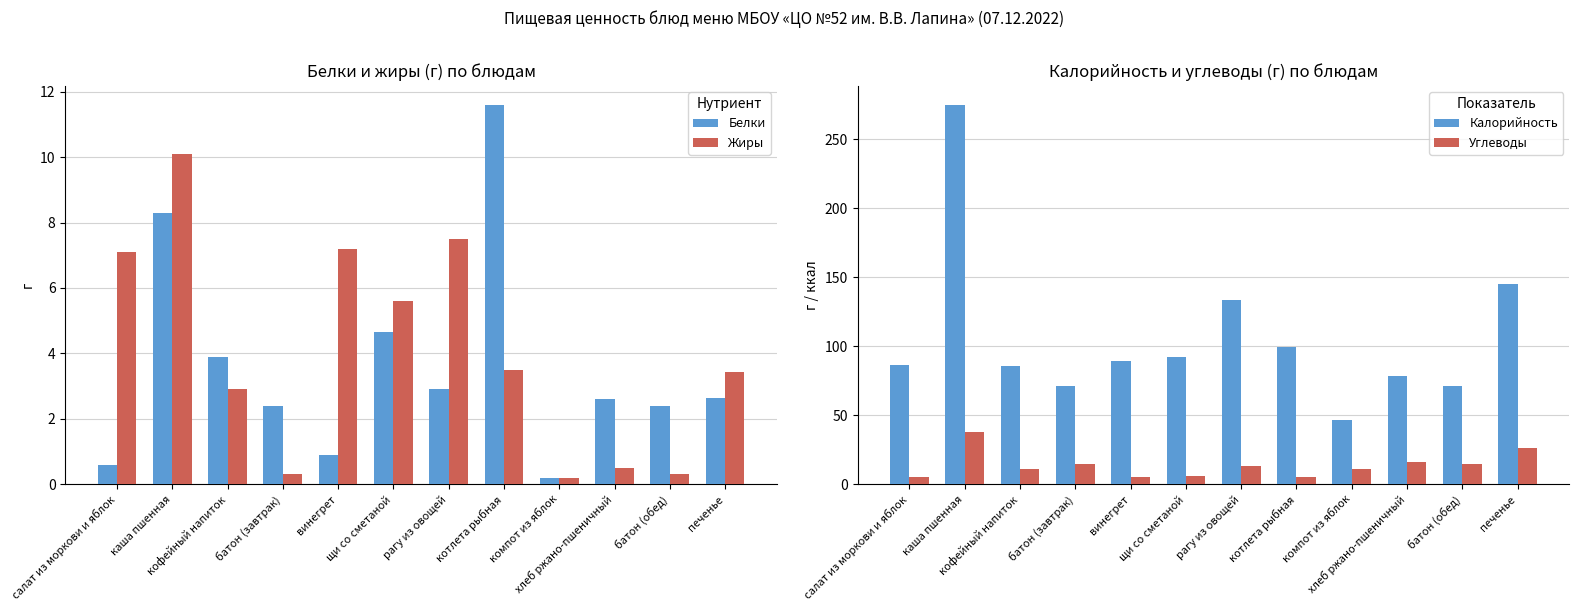

List the series in order of their peak value, lowest first.

Жиры, Белки, Углеводы, Калорийность